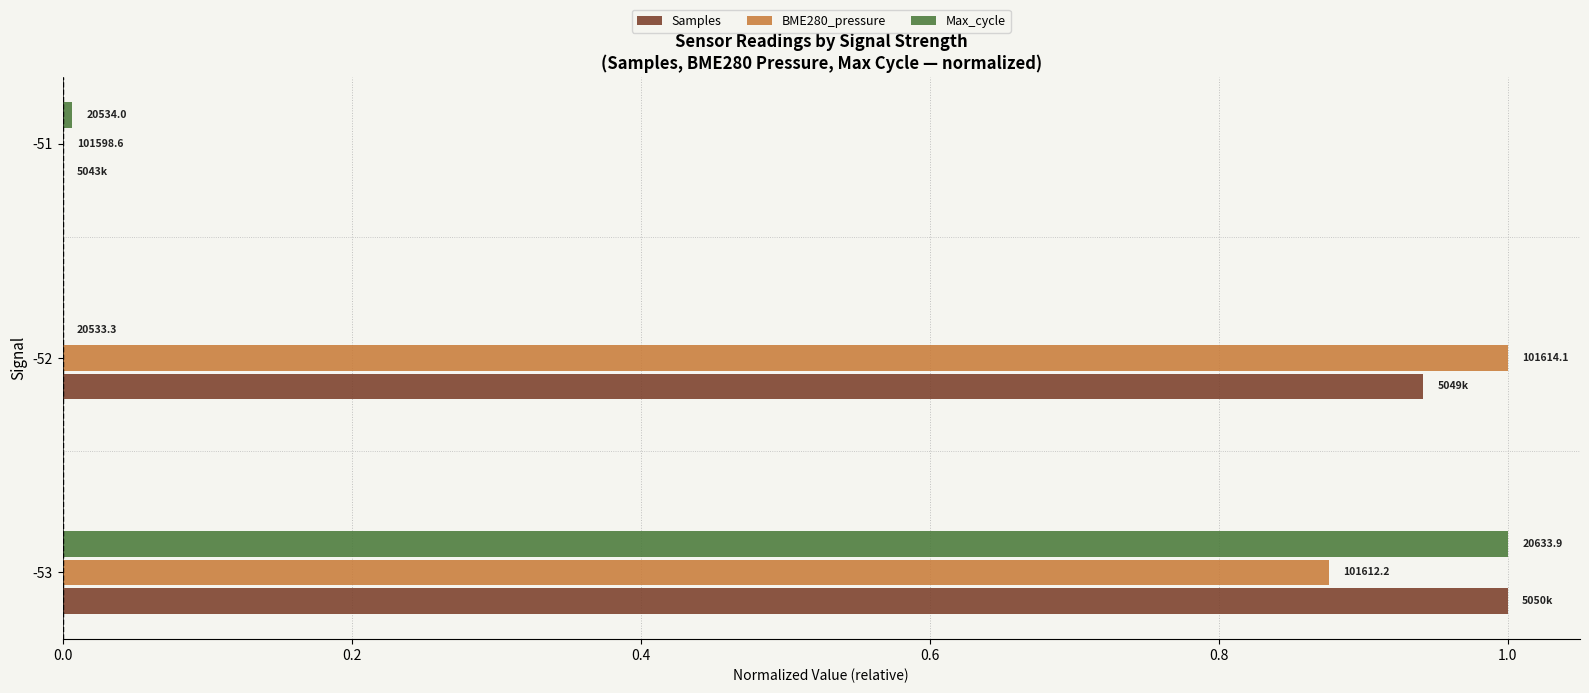

What are all the series names shown in the legend?

Samples, BME280_pressure, Max_cycle